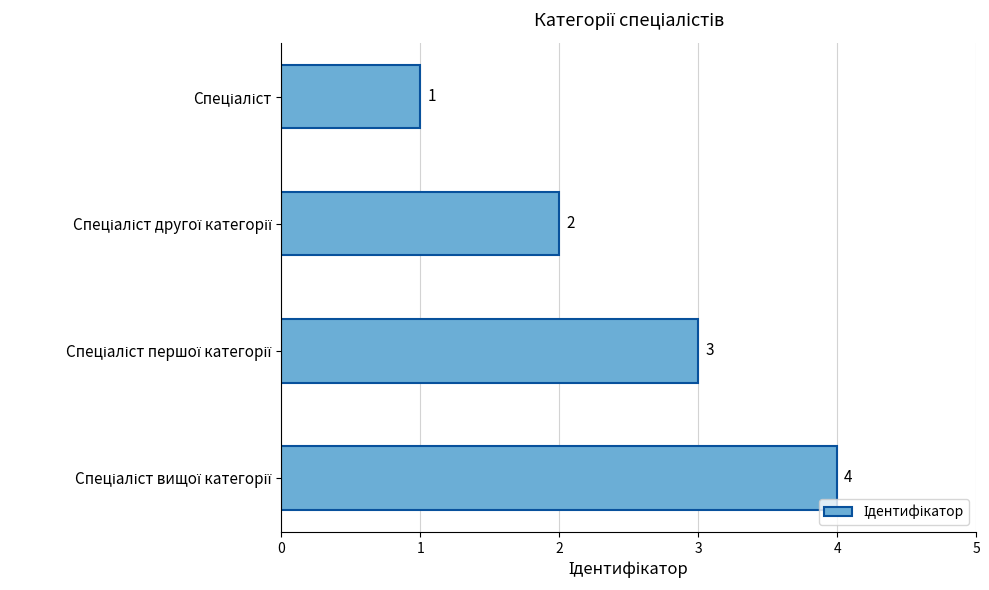

How many values are between 2 and 4?

3